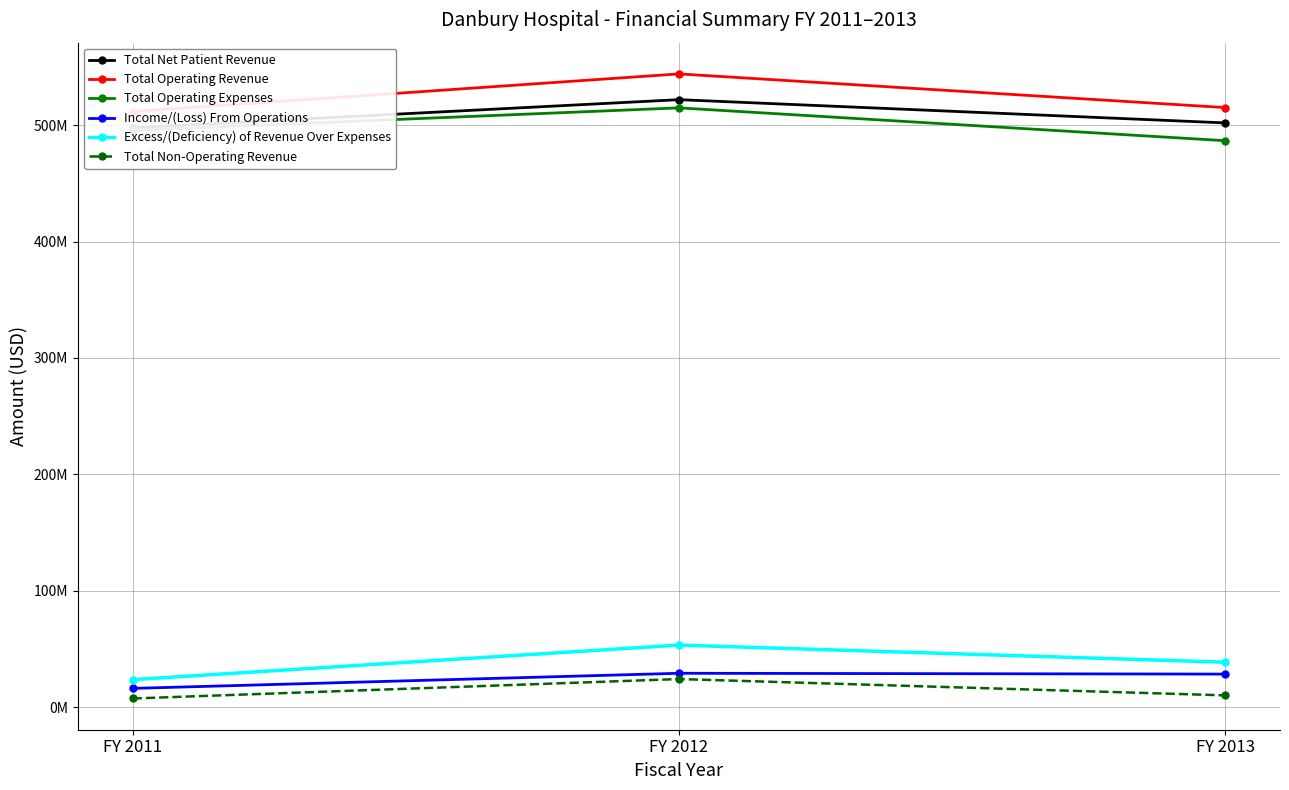

Reading left to right, what are all the values shown in this chart?

Total Net Patient Revenue: FY 2011=497720490	FY 2012=521836000	FY 2013=501863239
Total Operating Revenue: FY 2011=511651384	FY 2012=543962583	FY 2013=515022630
Total Operating Expenses: FY 2011=495471968	FY 2012=514797196	FY 2013=486568594
Income/(Loss) From Operations: FY 2011=16179416	FY 2012=29165387	FY 2013=28454036
Excess/(Deficiency) of Revenue Over Expenses: FY 2011=23685920	FY 2012=53376261	FY 2013=38641523
Total Non-Operating Revenue: FY 2011=7506504	FY 2012=24210874	FY 2013=10187487